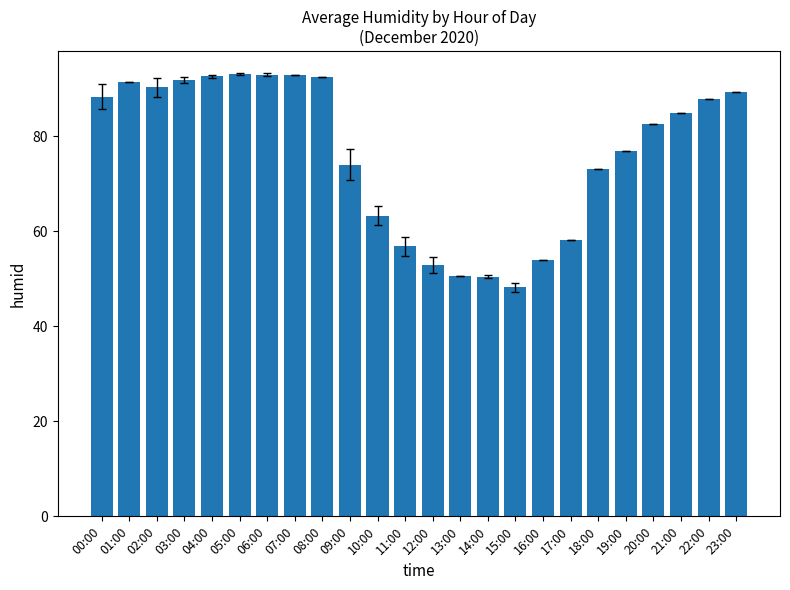

Read the value at 21:00.

85.0